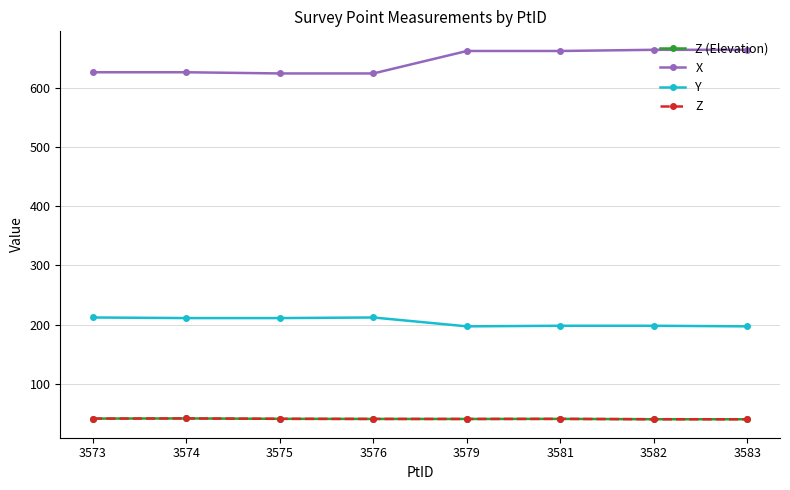

Does the chart have visible grid lines?

Yes